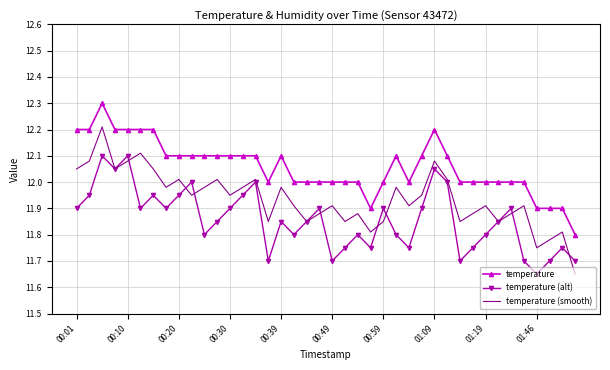

True or false: temperature and temperature (smooth) intersect in this chart.

False